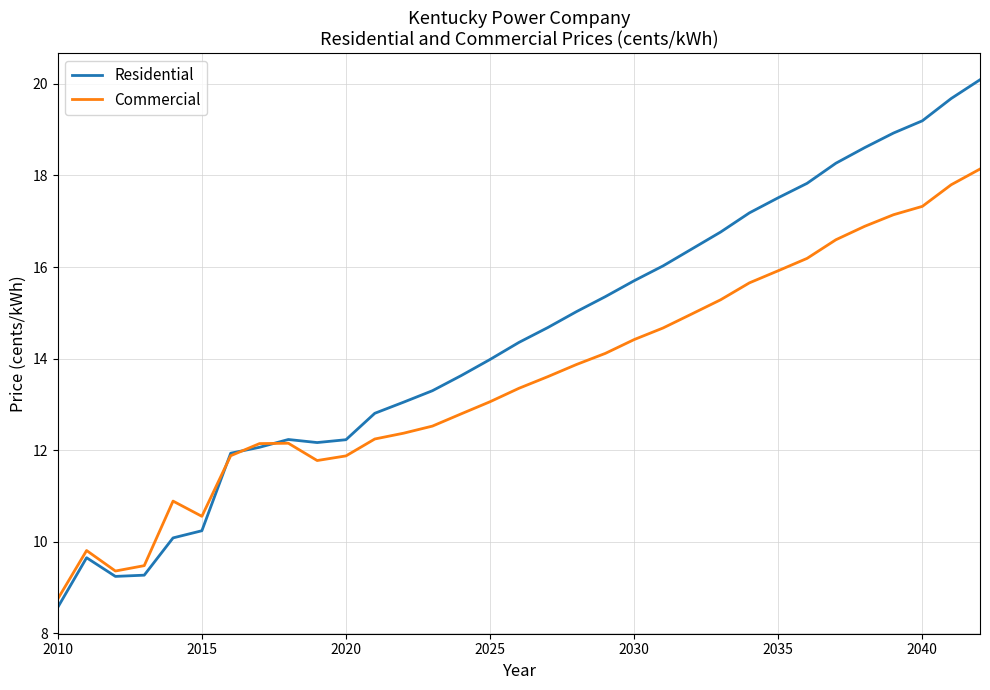

What is the smallest value displayed?

8.6